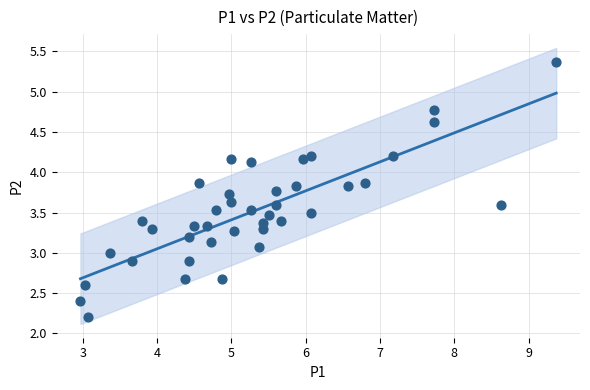

What is the range of X values (max minus min)?

6.4